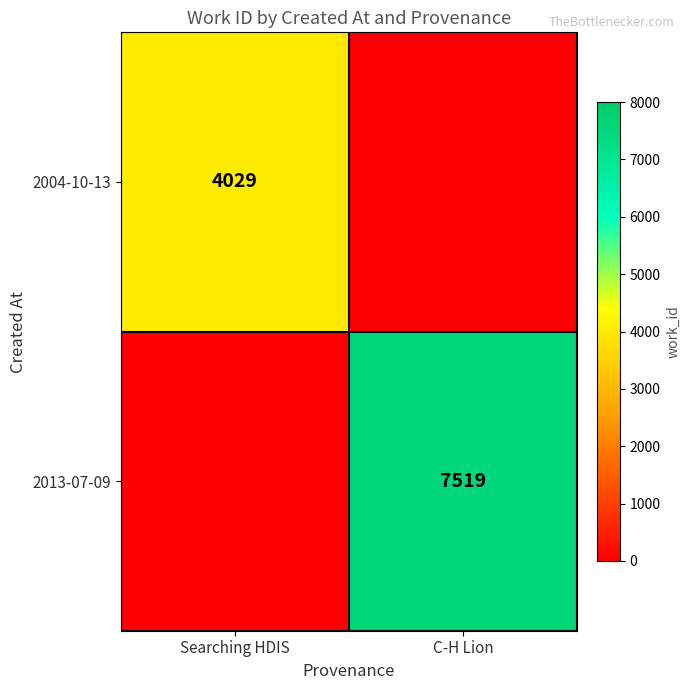

The value of 2013-07-09 at C-H Lion is 7519. True or false?

True